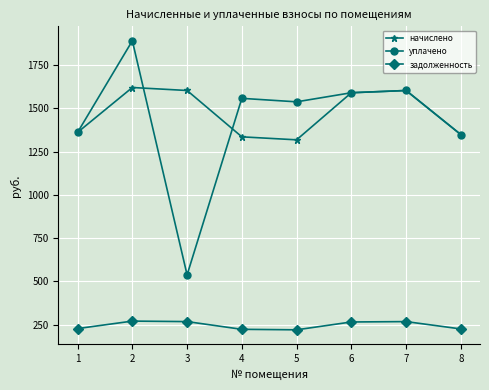

True or false: начислено has more than 2 points higher than both neighbors.

False